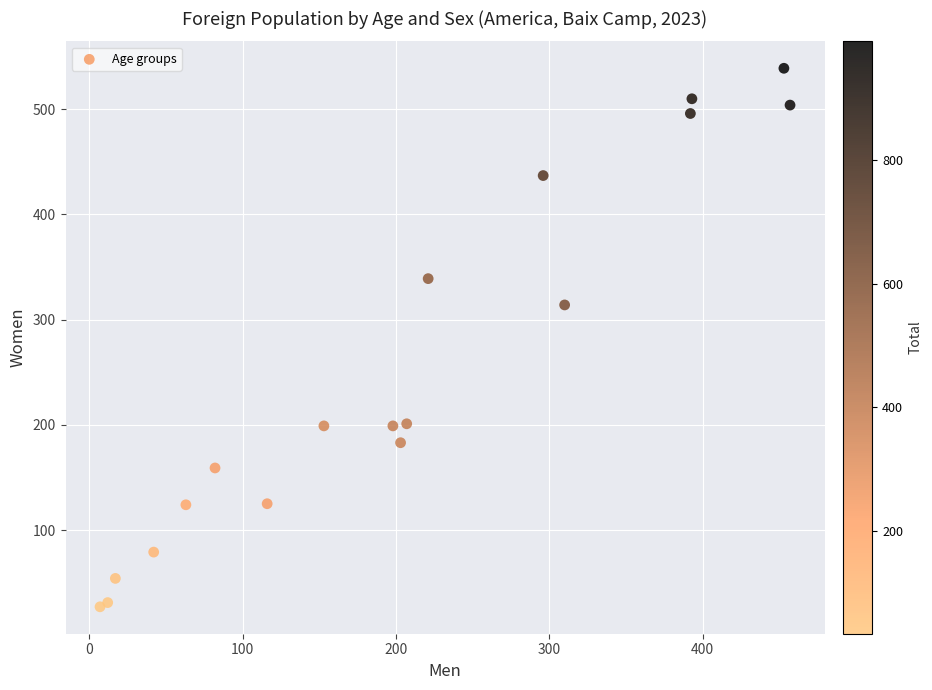

What Y value in the scatter plot is closest to 283?

314